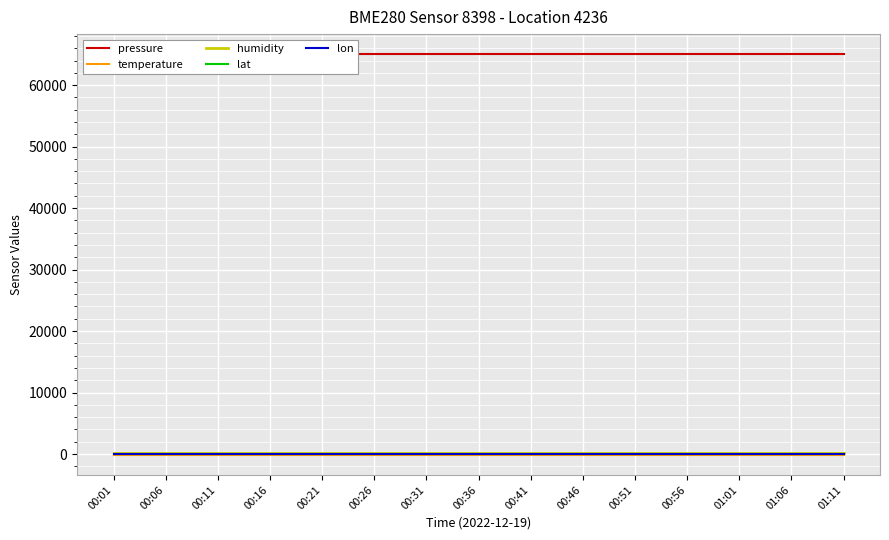

Which label corresponds to the smallest value in the chart?

00:01